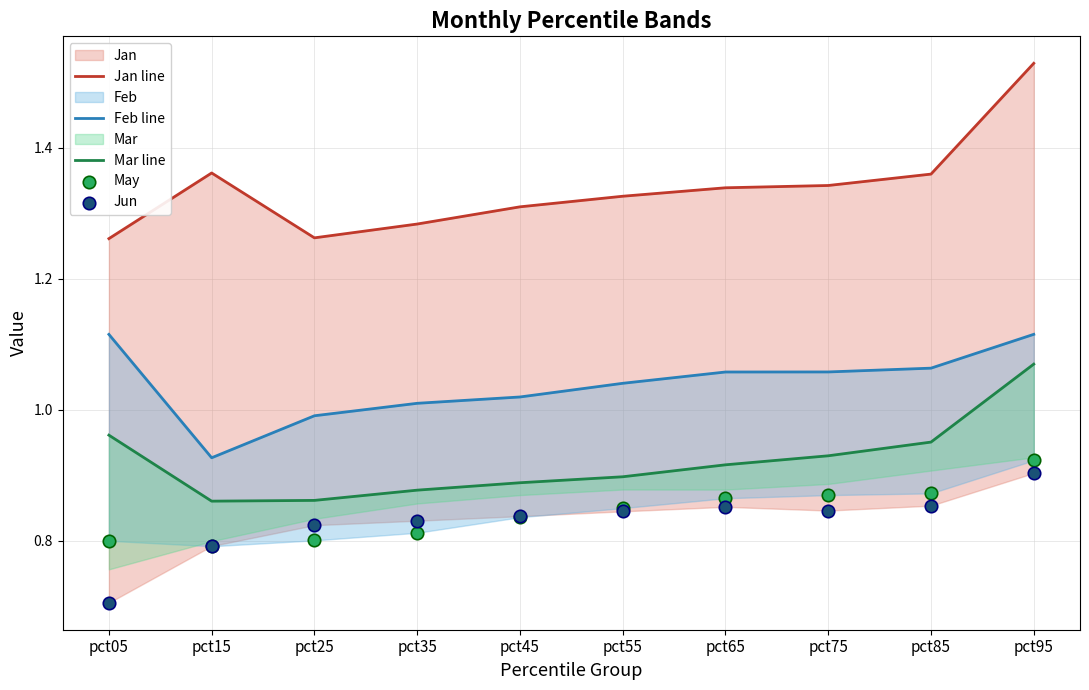

Is the value of Feb line at pct15 greater than the value of Mar line at pct45?

Yes